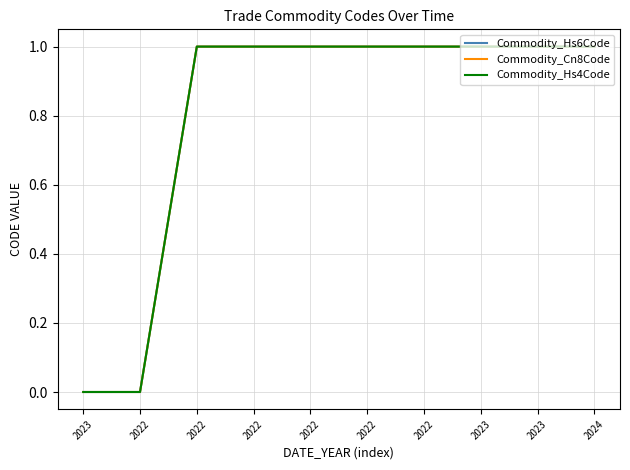

Is this an area chart (filled region under the line)?

No